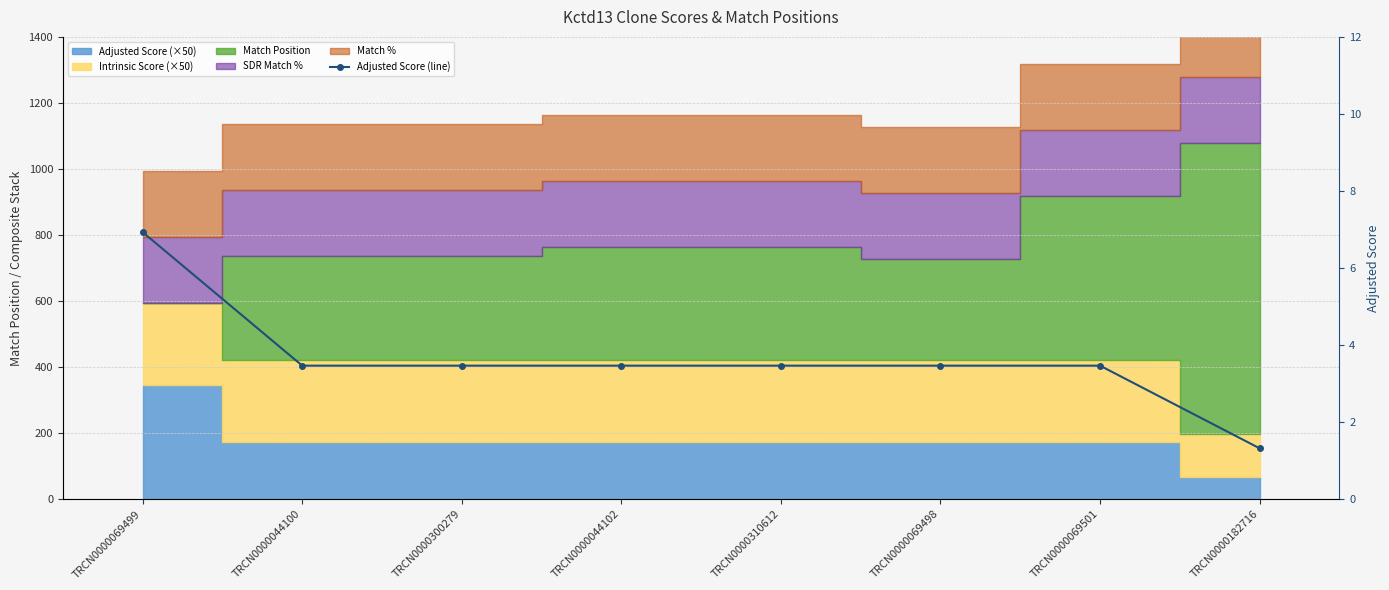

What is the average value?

3.6